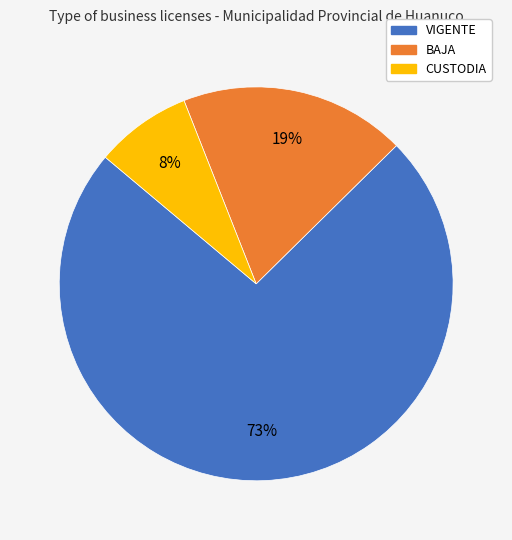

What percentage is the BAJA slice, to the nearest percent?

19%